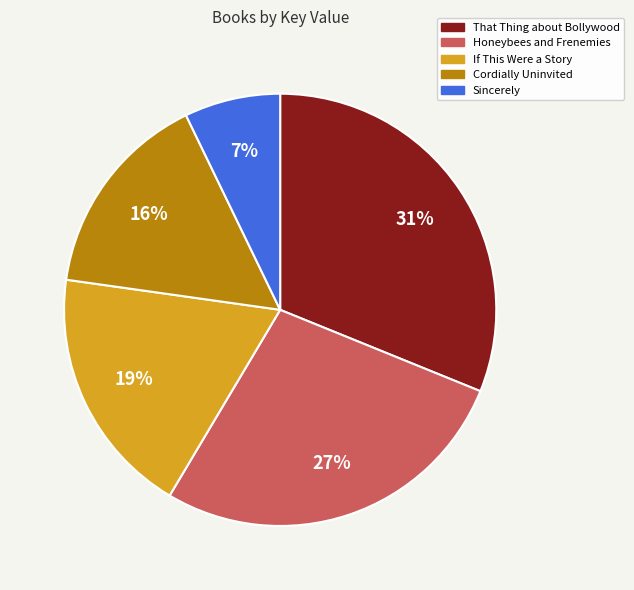

Is it true that Cordially Uninvited is 29% of the pie?

False